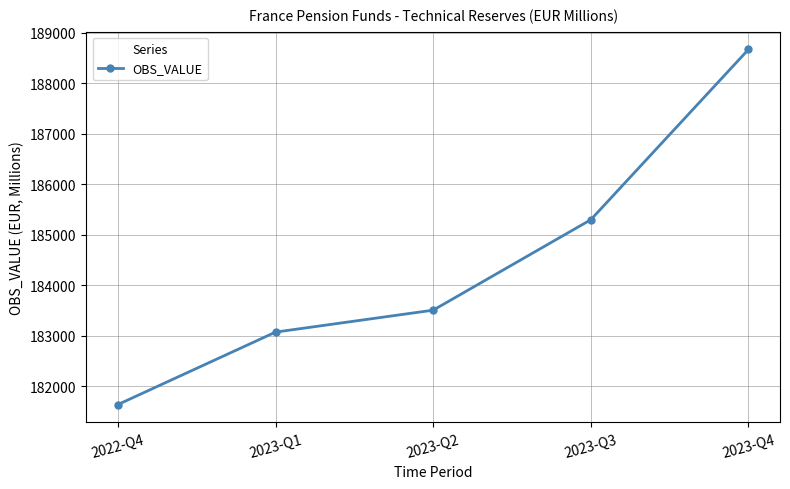

Rank the categories by value from highest to lowest.

2023-Q4, 2023-Q3, 2023-Q2, 2023-Q1, 2022-Q4